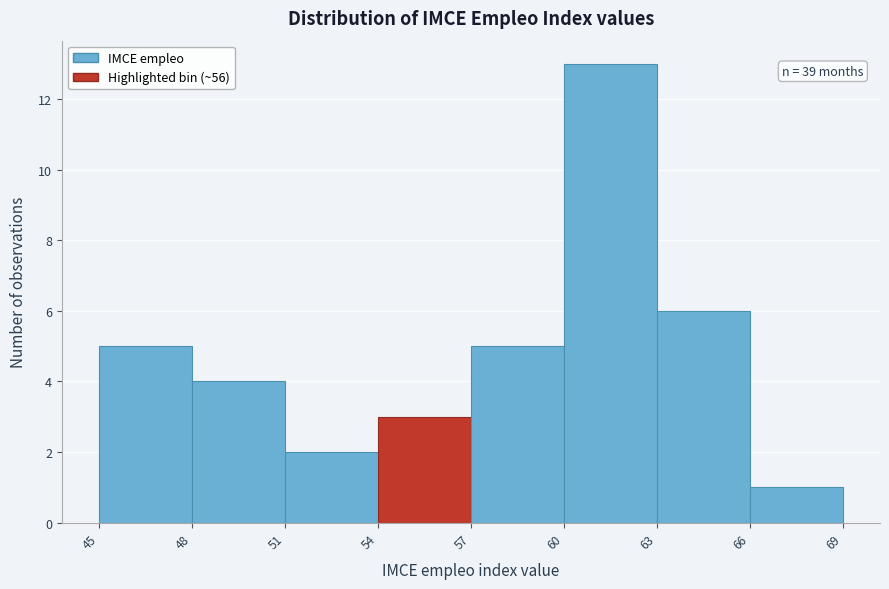

Over which range of the x-axis is the bar tallest?

60 to 63